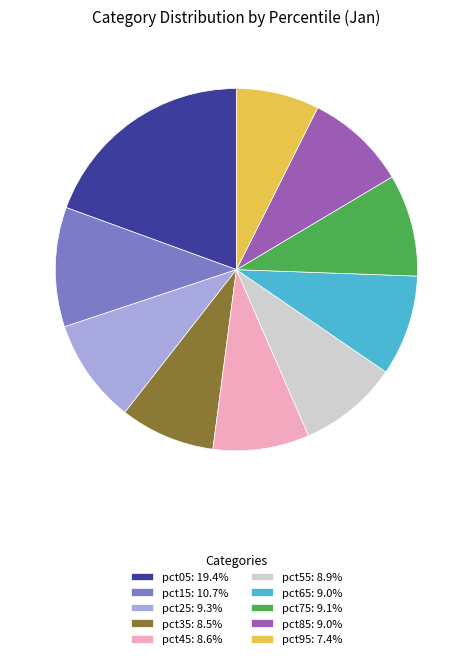

The pct05 slice represents 27% of the pie. True or false?

False